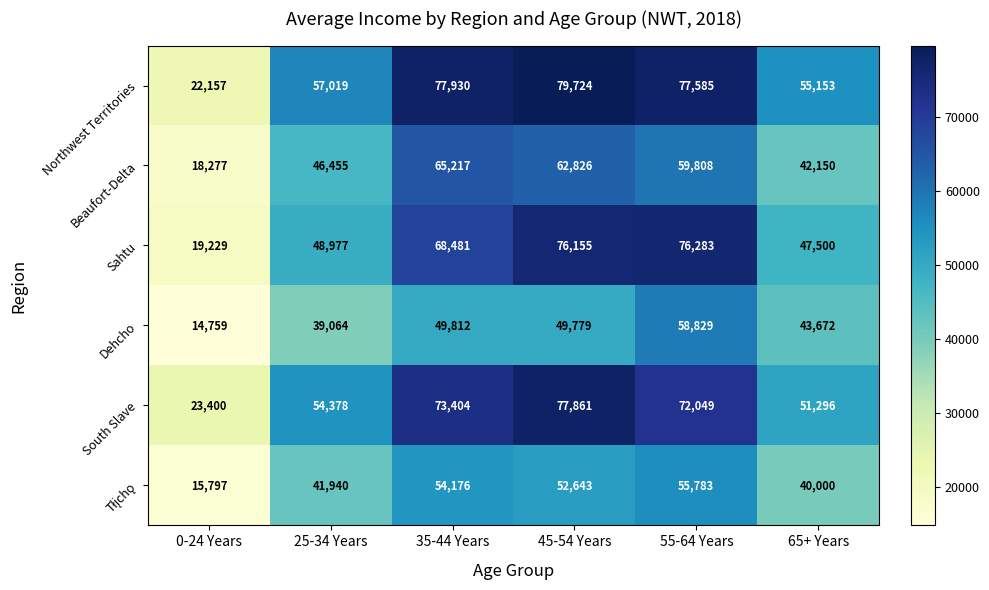

At which label is Dehcho closest to 36794?

25-34 Years